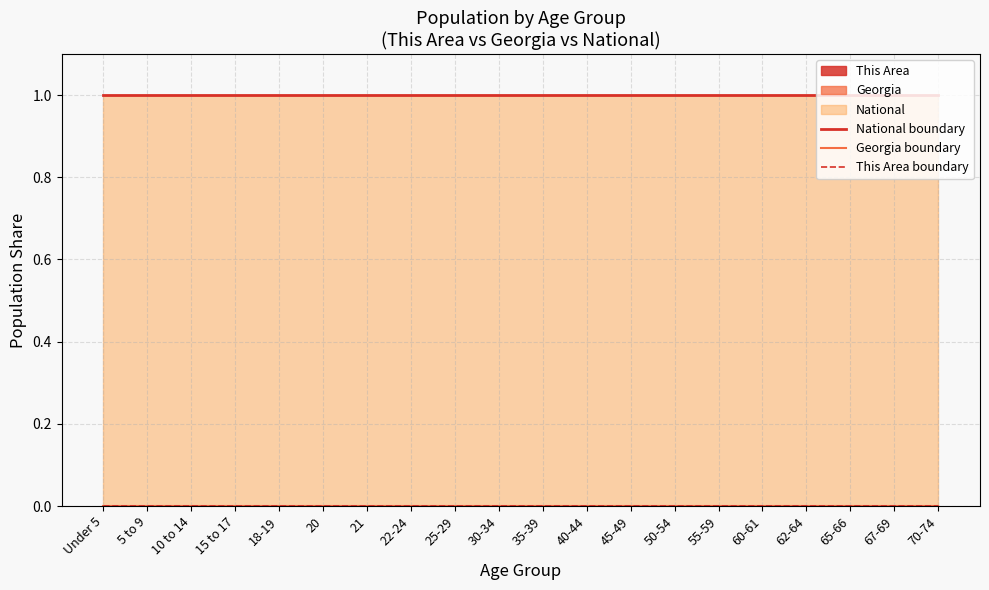

Reading left to right, what are all the values shown in this chart?

National boundary: Under 5=1.0	5 to 9=1.0	10 to 14=1.0	15 to 17=1.0	18-19=1.0	20=1.0	21=1.0	22-24=1.0	25-29=1.0	30-34=1.0	35-39=1.0	40-44=1.0	45-49=1.0	50-54=1.0	55-59=1.0	60-61=1.0	62-64=1.0	65-66=1.0	67-69=1.0	70-74=1.0
Georgia boundary: Under 5=0.0	5 to 9=0.0	10 to 14=0.0	15 to 17=0.0	18-19=0.0	20=0.0	21=0.0	22-24=0.0	25-29=0.0	30-34=0.0	35-39=0.0	40-44=0.0	45-49=0.0	50-54=0.0	55-59=0.0	60-61=0.0	62-64=0.0	65-66=0.0	67-69=0.0	70-74=0.0
This Area boundary: Under 5=0.0	5 to 9=0.0	10 to 14=0.0	15 to 17=0.0	18-19=0.0	20=0.0	21=0.0	22-24=0.0	25-29=0.0	30-34=0.0	35-39=0.0	40-44=0.0	45-49=0.0	50-54=0.0	55-59=0.0	60-61=0.0	62-64=0.0	65-66=0.0	67-69=0.0	70-74=0.0